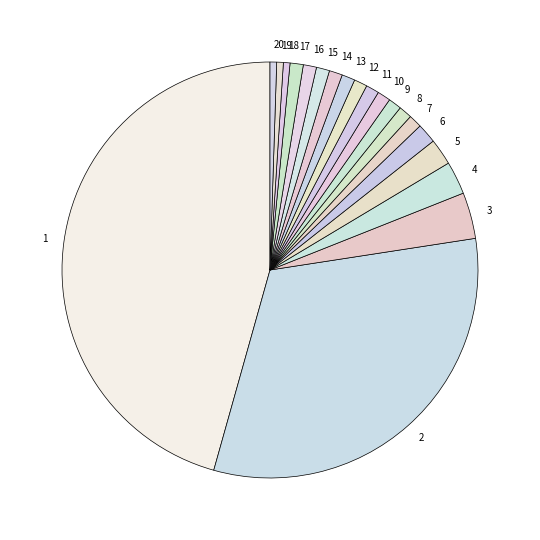

How many segments does this pie chart have?

20